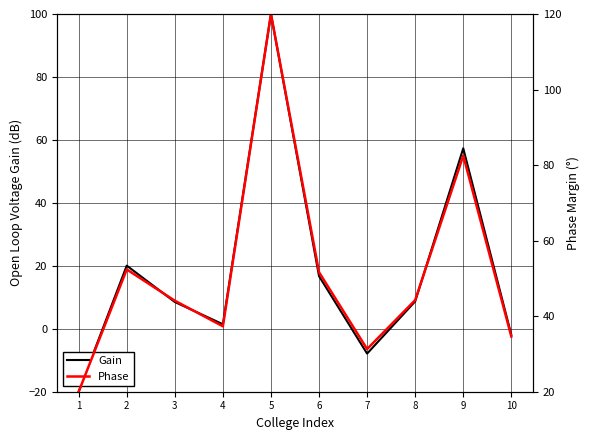

What is the value of the Gain point at the 9th from the left?

57.3